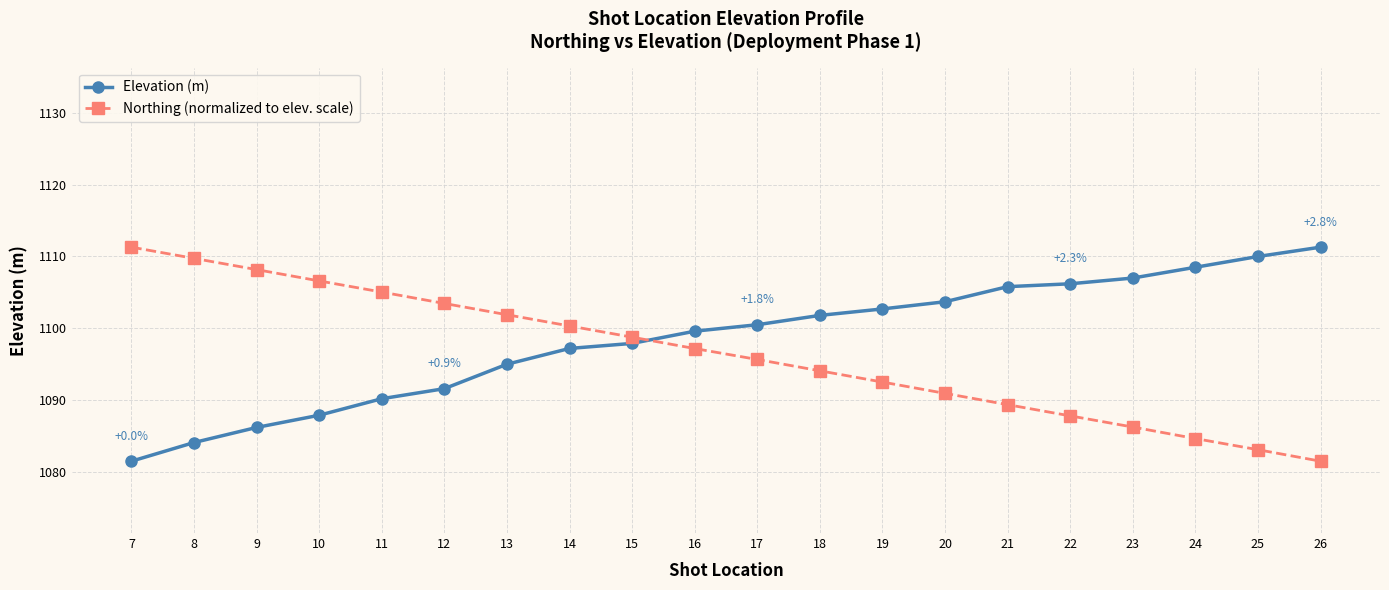

Is the value of Elevation (m) at 8 greater than the value of Northing (normalized to elev. scale) at 7?

No